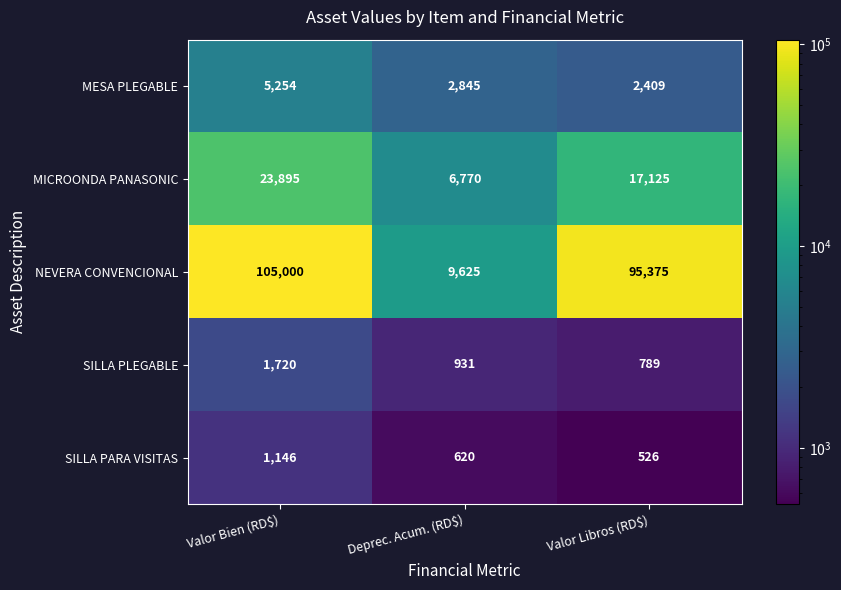

Which series changed the most between Deprec. Acum. (RD$) and Valor Libros (RD$)?

NEVERA CONVENCIONAL